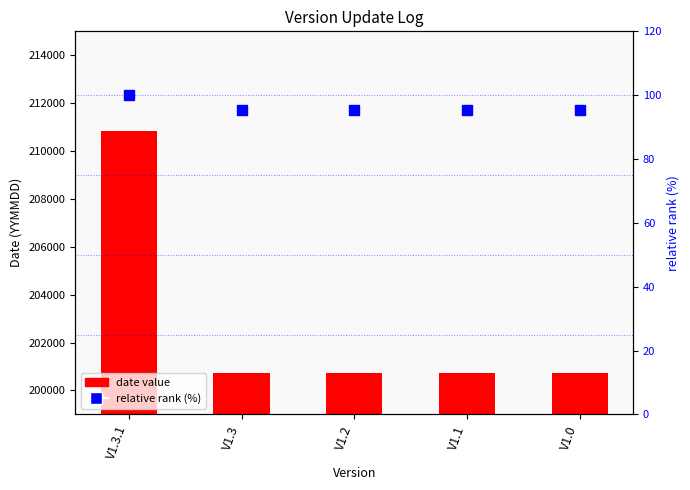

What is the label of the 4th bar from the right?

V1.3